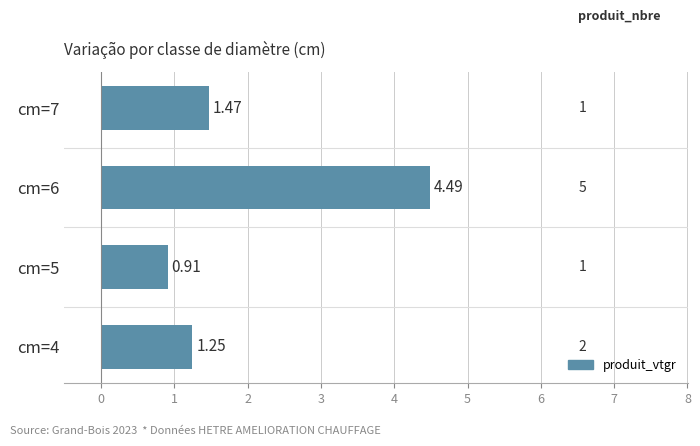

How many series are shown in this chart?

1